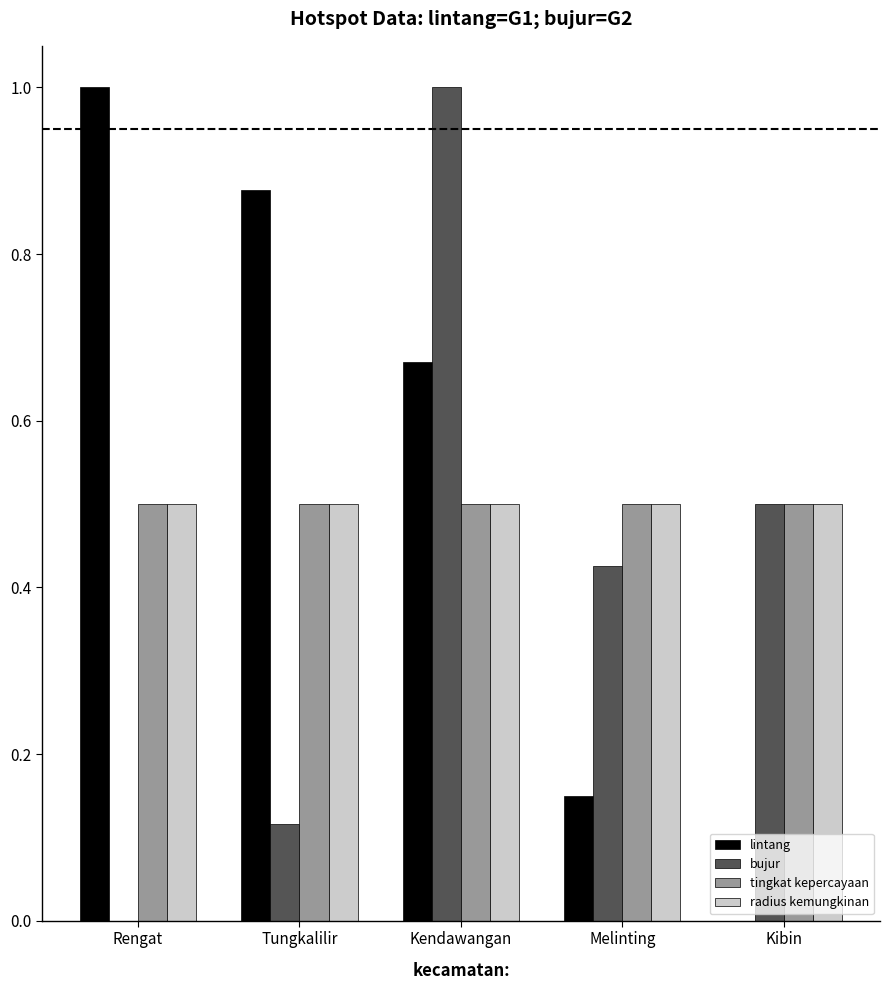

The value of bujur at Kibin is 0.7. True or false?

False